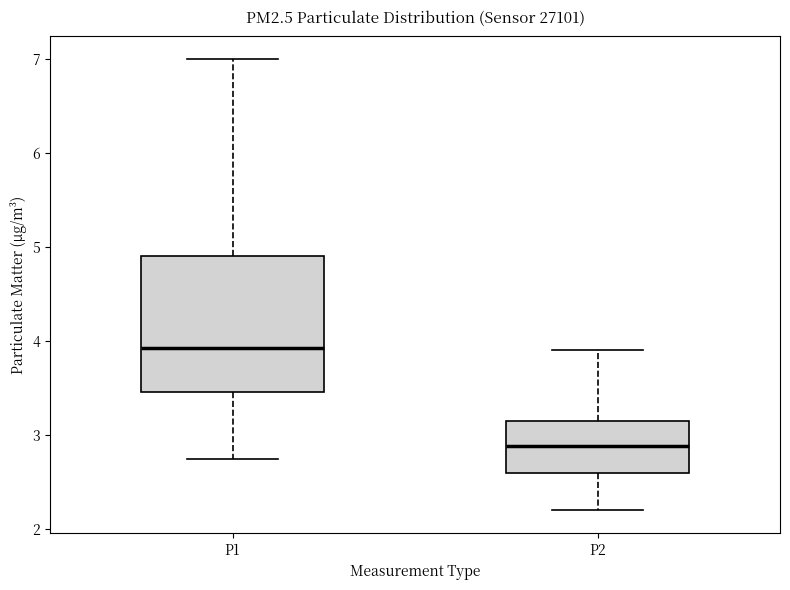

Which box has the lowest median line?

P2